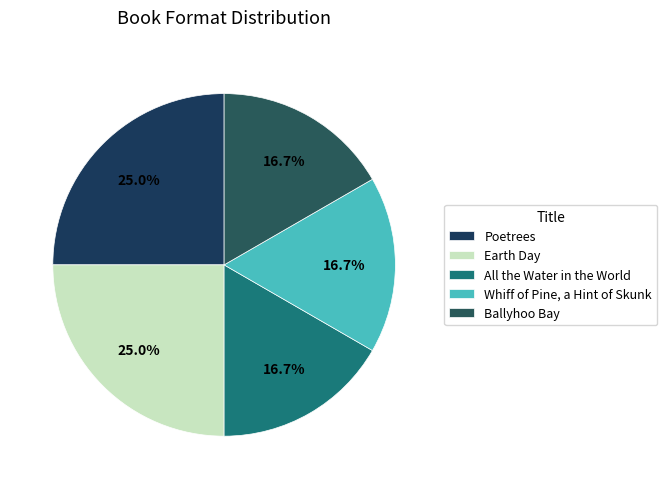

Count the number of slices in the pie.

5